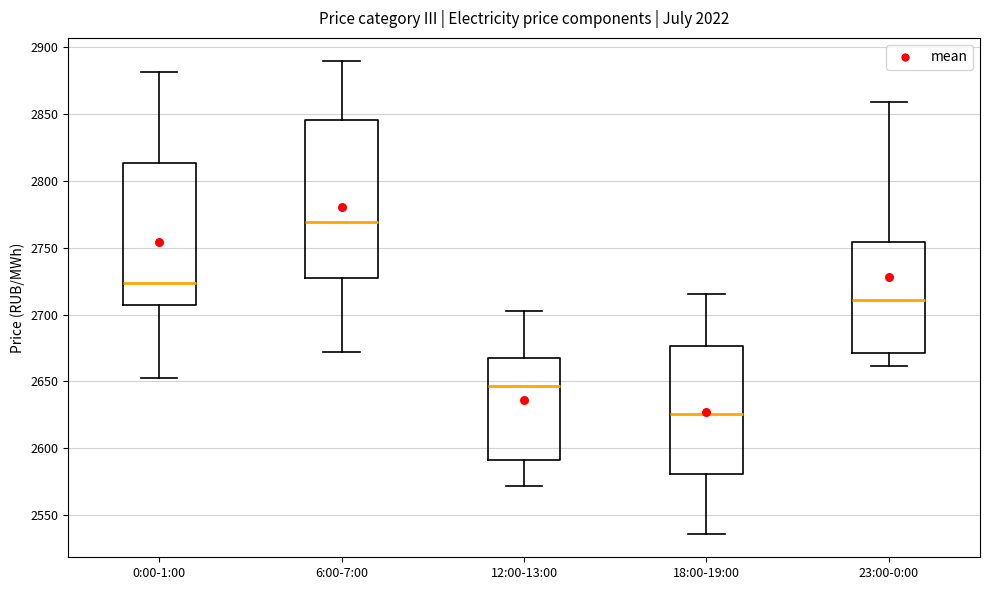

Which box is the tallest, from its lower edge to its upper edge?

6:00-7:00